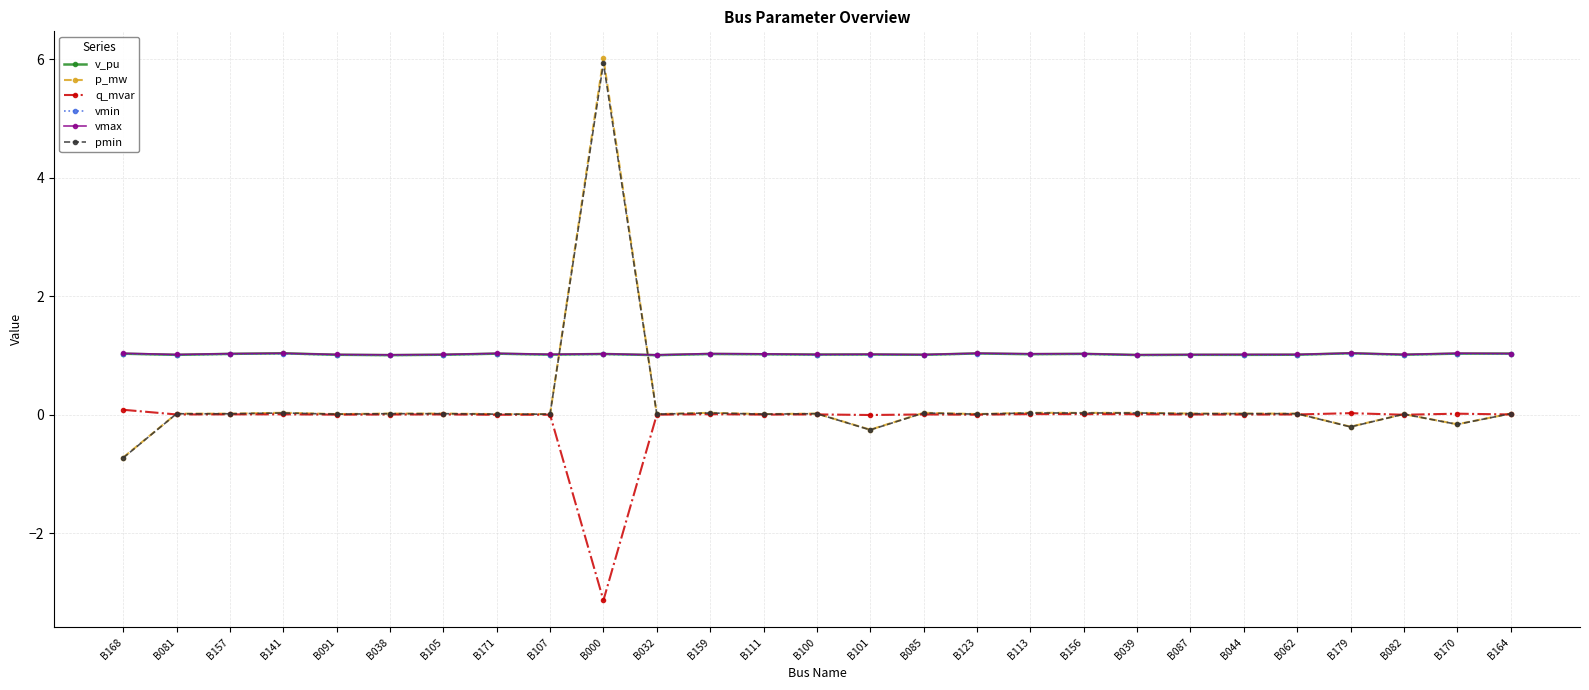

True or false: q_mvar has more than 1 interior local peaks.

True